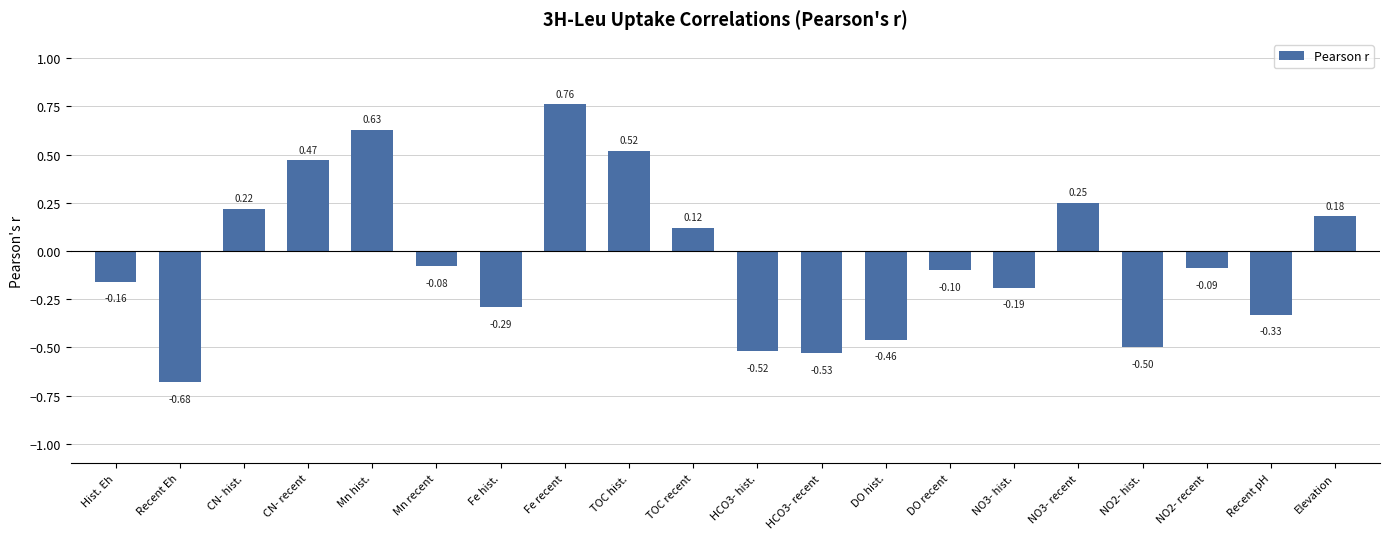

Does the chart contain stacked bars?

No